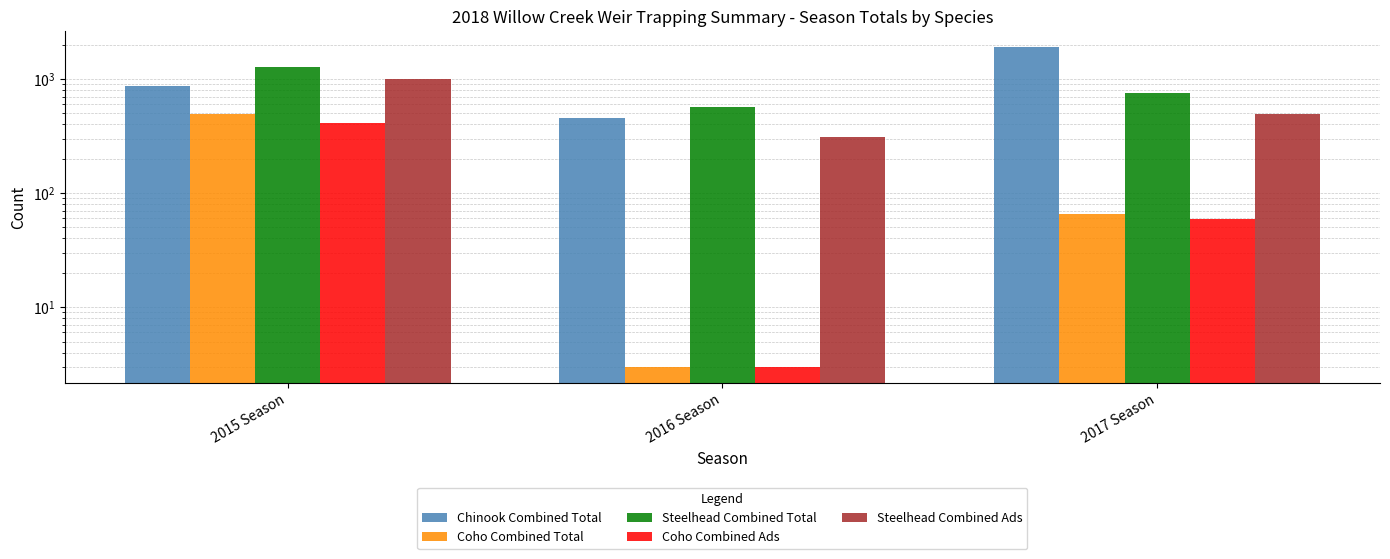

What are all the series names shown in the legend?

Chinook Combined Total, Coho Combined Total, Steelhead Combined Total, Coho Combined Ads, Steelhead Combined Ads